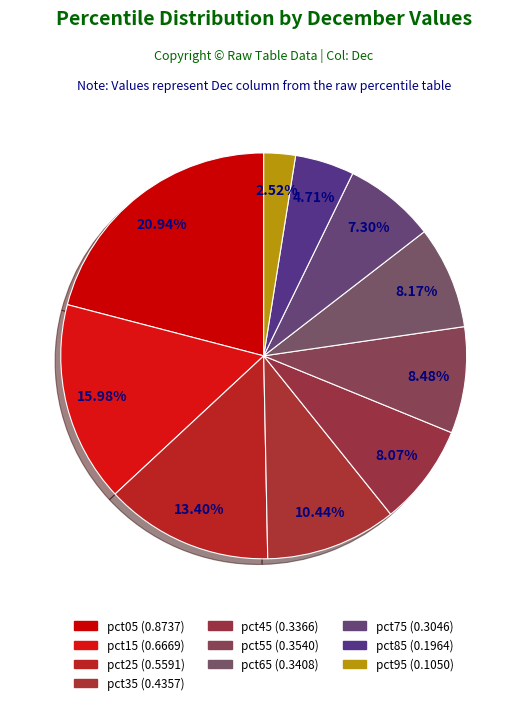

What is the largest slice in the pie chart?

pct05